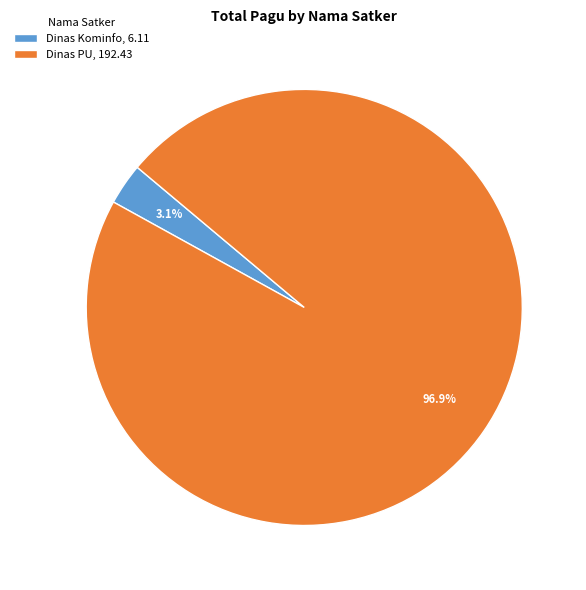

Which category has the smallest portion of the pie?

Dinas Kominfo, 6.11